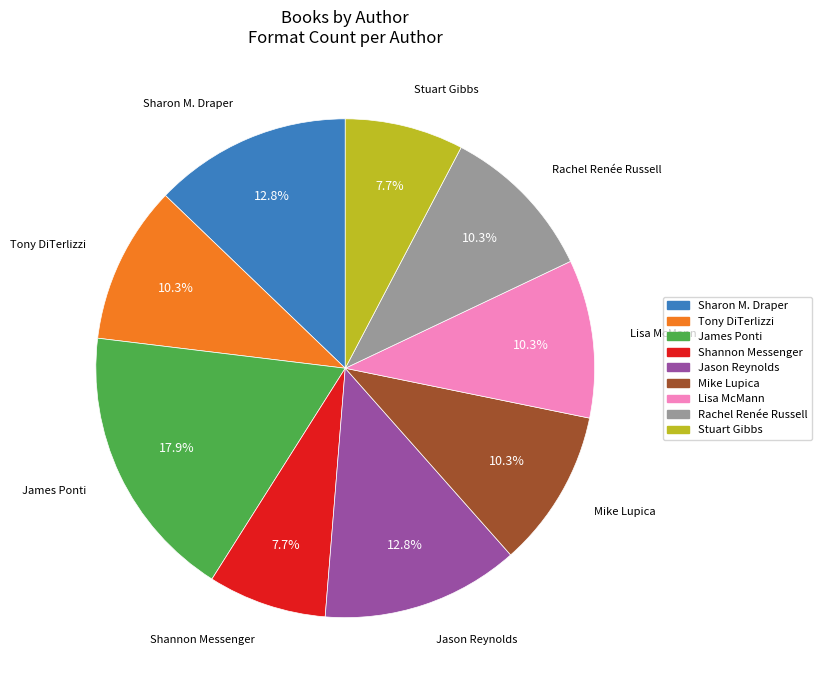

To the nearest percent, what portion does Jason Reynolds represent?

13%